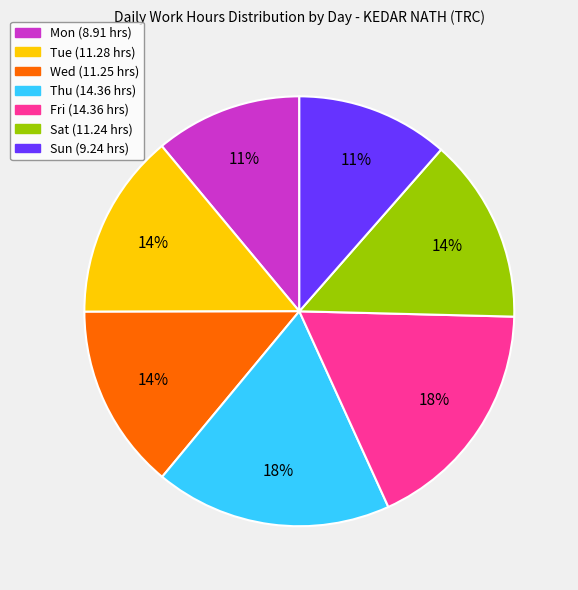

The Sun slice represents 11% of the pie. True or false?

True